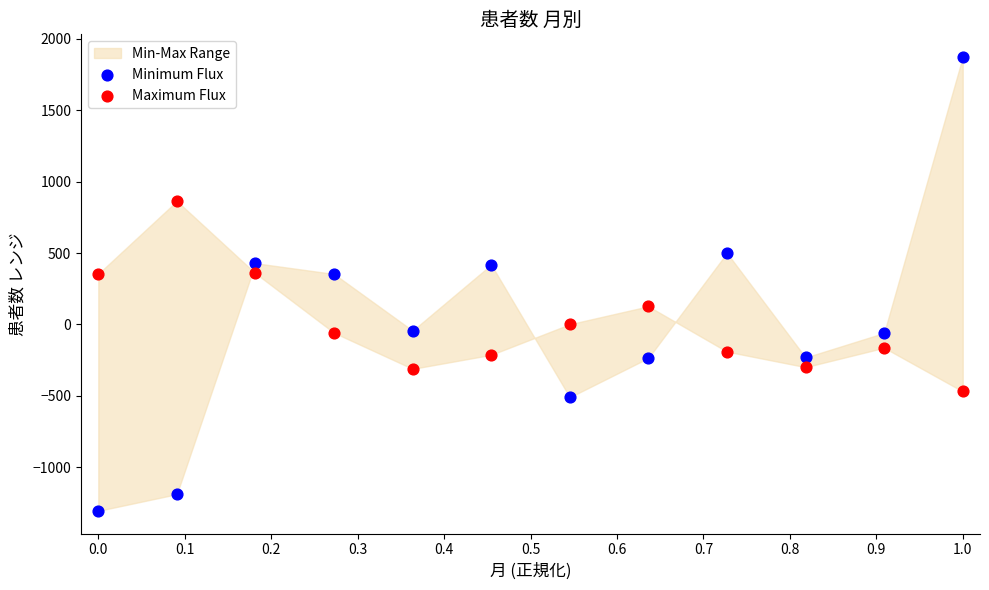

Which series reaches the minimum Y coordinate?

Minimum Flux